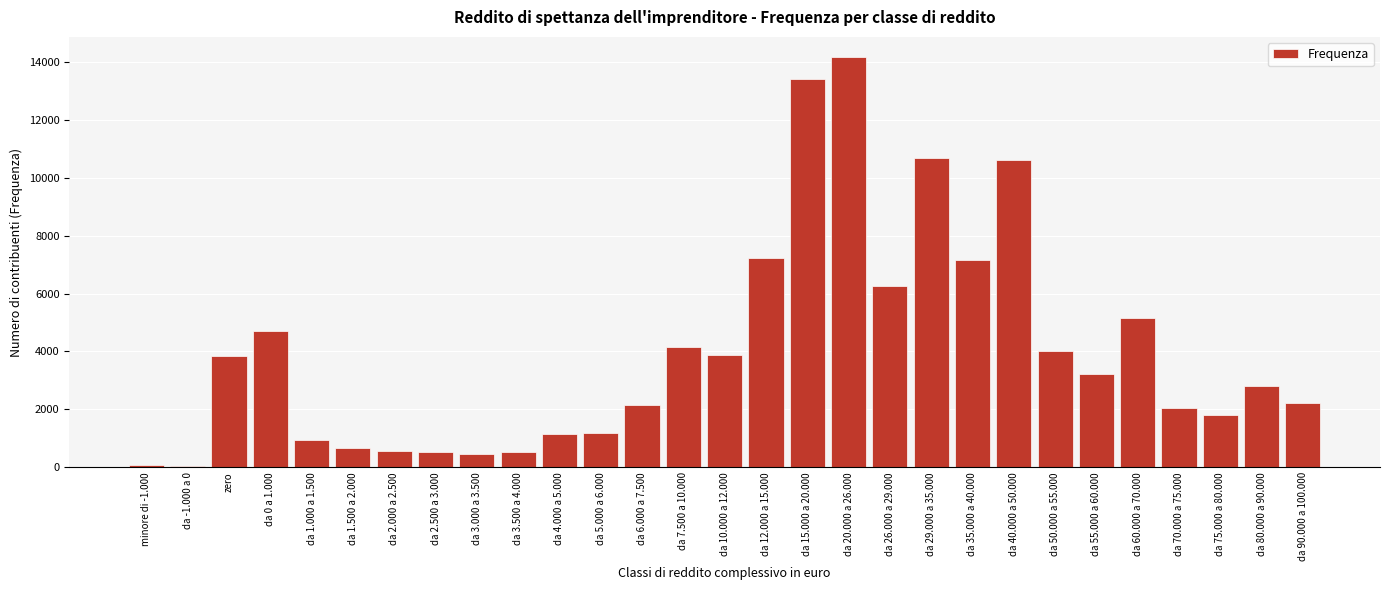

What is the sum of all values?

115647